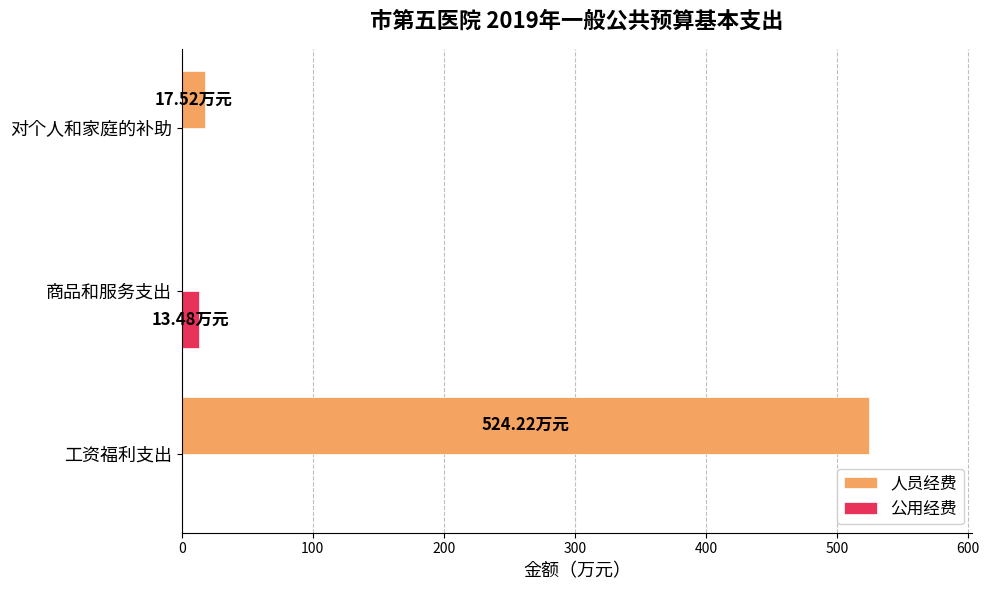

Which series changed the most between 工资福利支出 and 对个人和家庭的补助?

人员经费